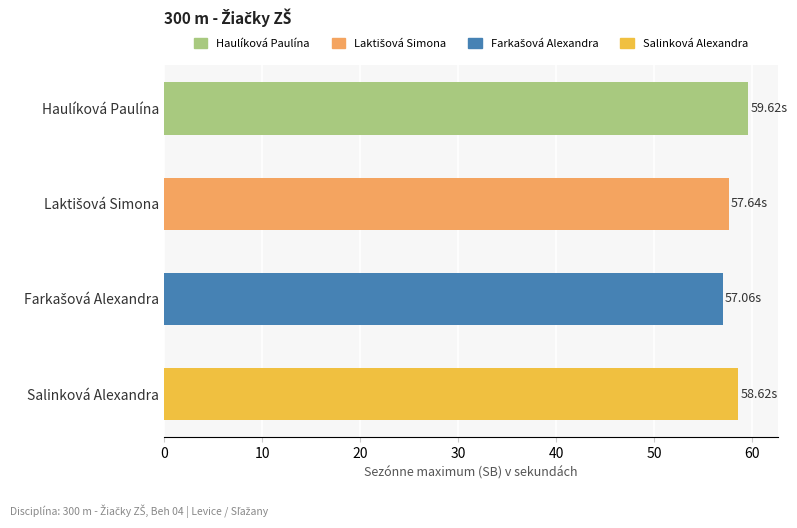

What is the difference between the second highest and minimum values?

1.6